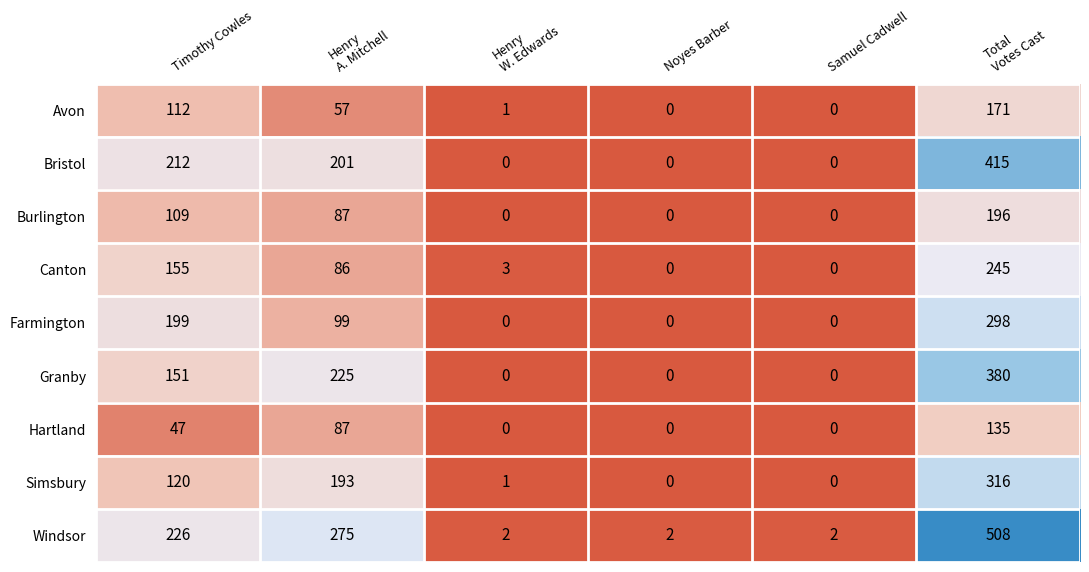

Which category has the highest value across all series?

Total
Votes Cast